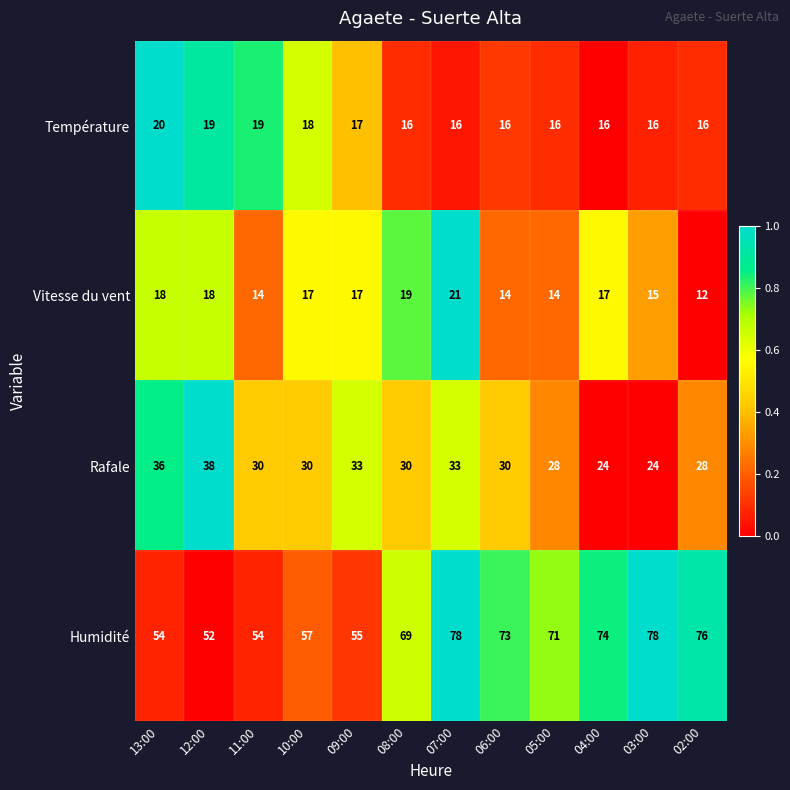

What is the difference between the second highest and minimum values in the Rafale series?

12